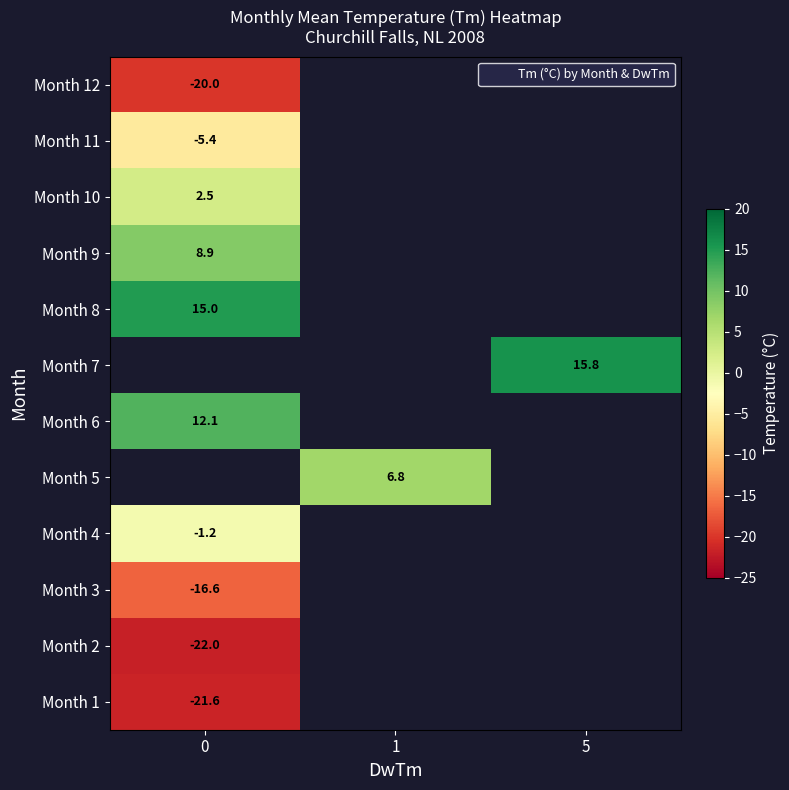

What is the difference between the highest and lowest values at 0?

37.0